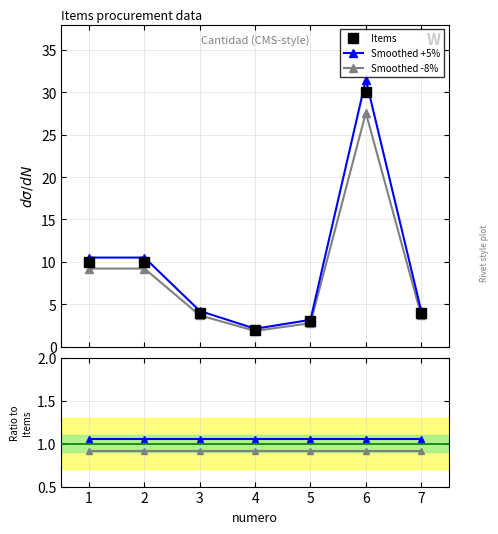

True or false: Smoothed -8% has more than 0 interior local peaks.

True